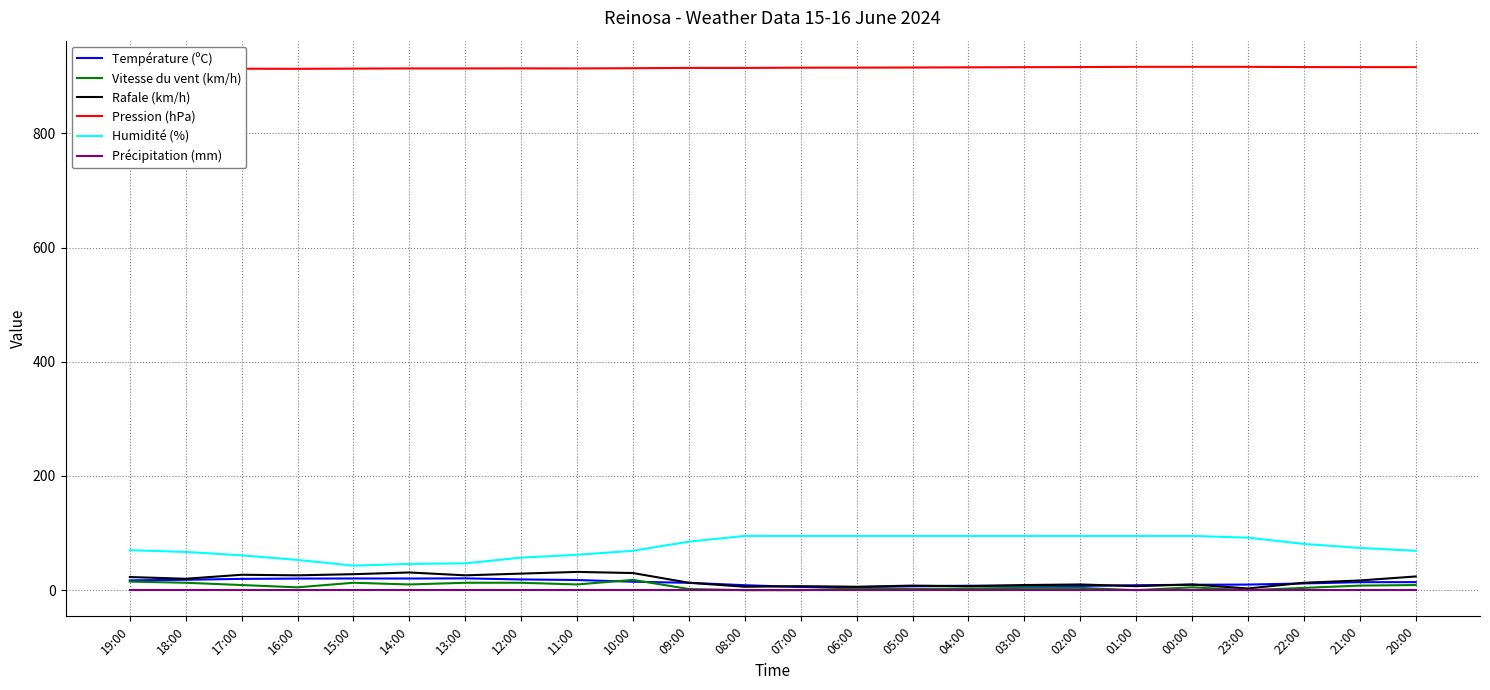

What is the maximum value for Vitesse du vent (km/h)?

18.0